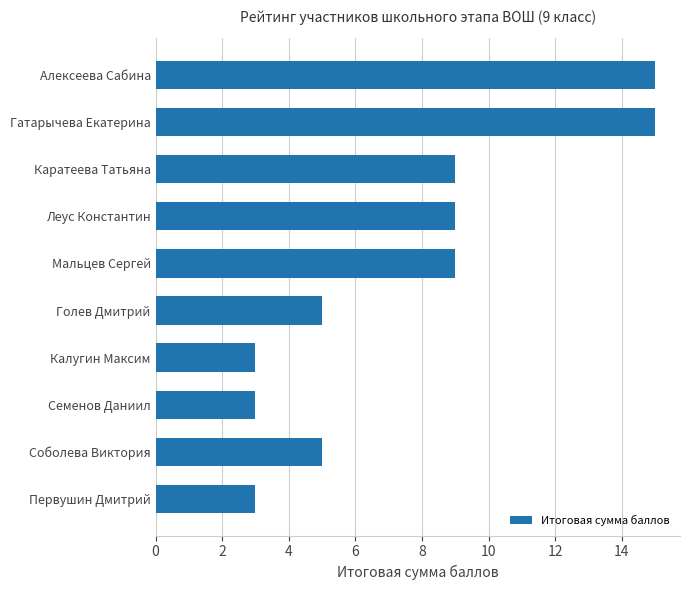

How many bars are there in total?

10